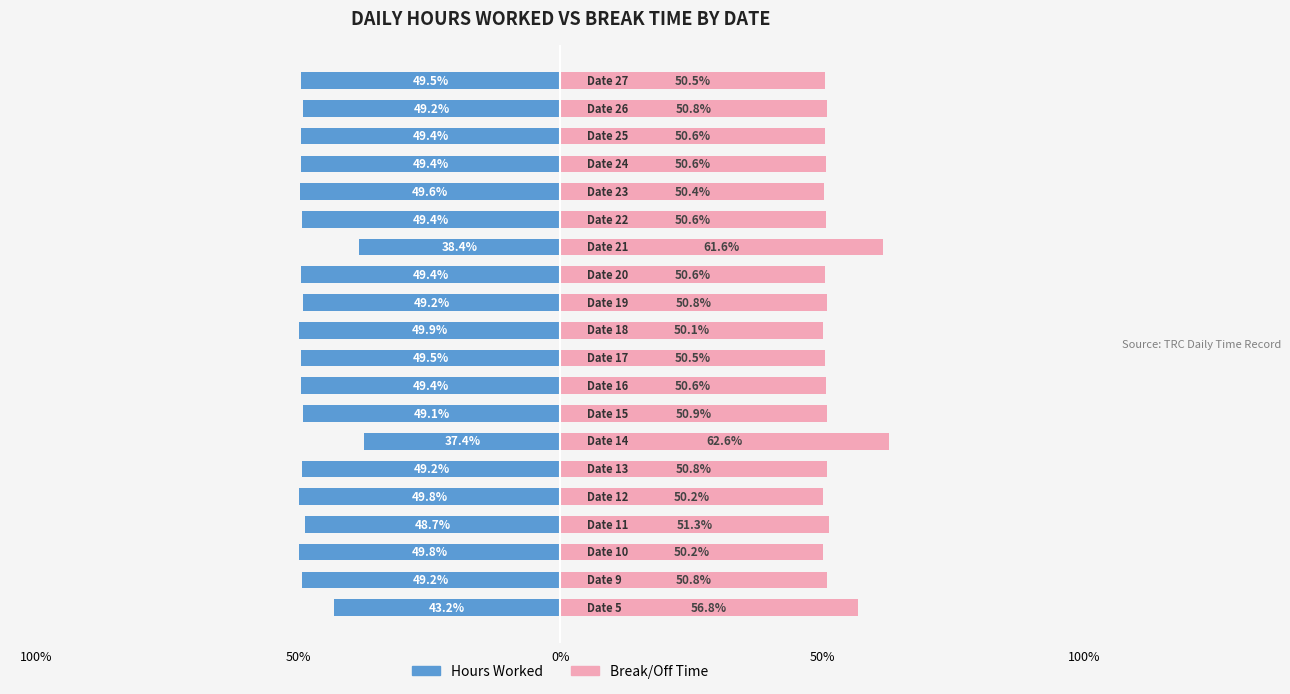

What is the highest value of the Break/Off Time series?

62.6